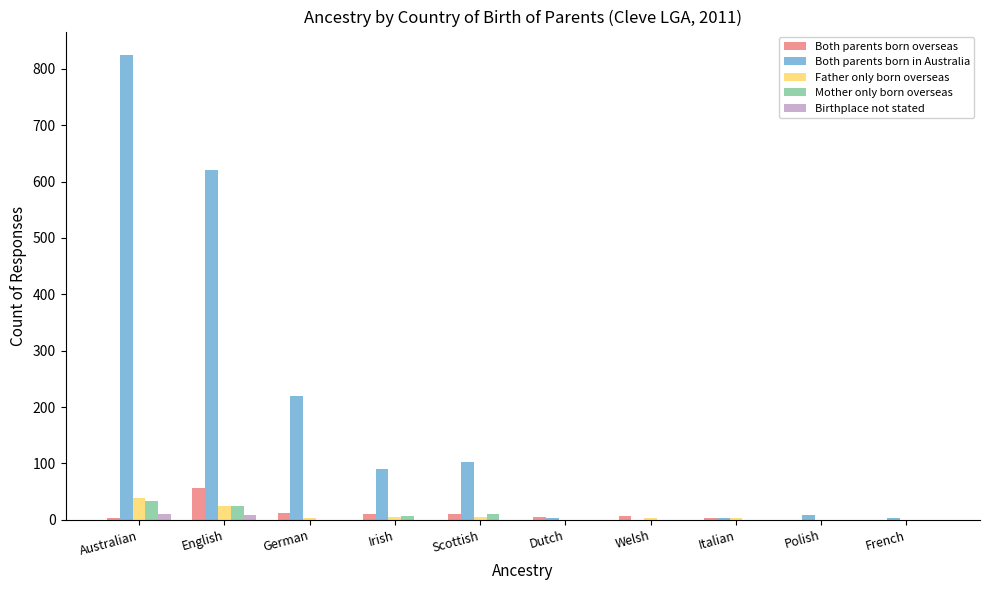

Where is Both parents born in Australia nearest to the value 412?

German